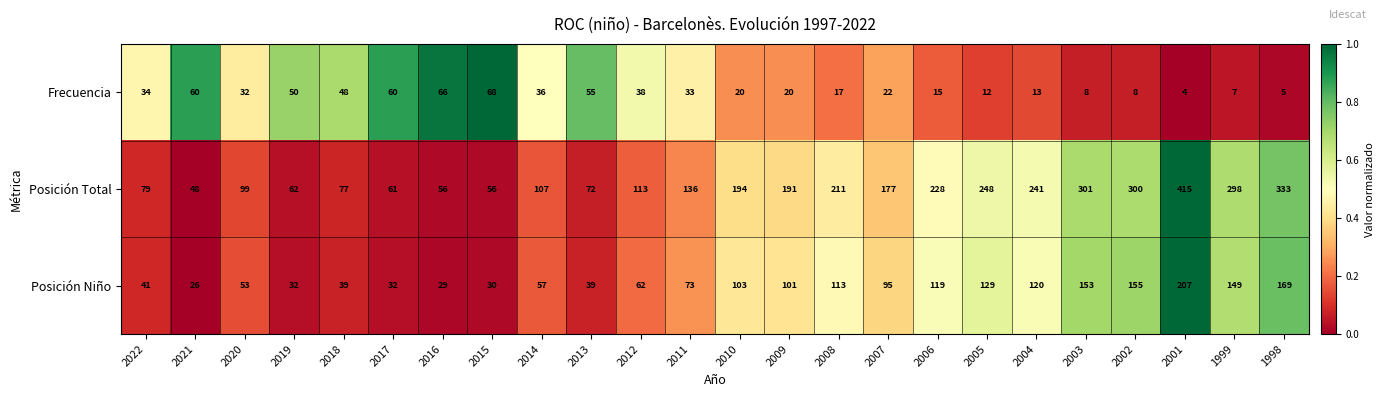

Which series has the largest range (max minus min)?

Posición Total